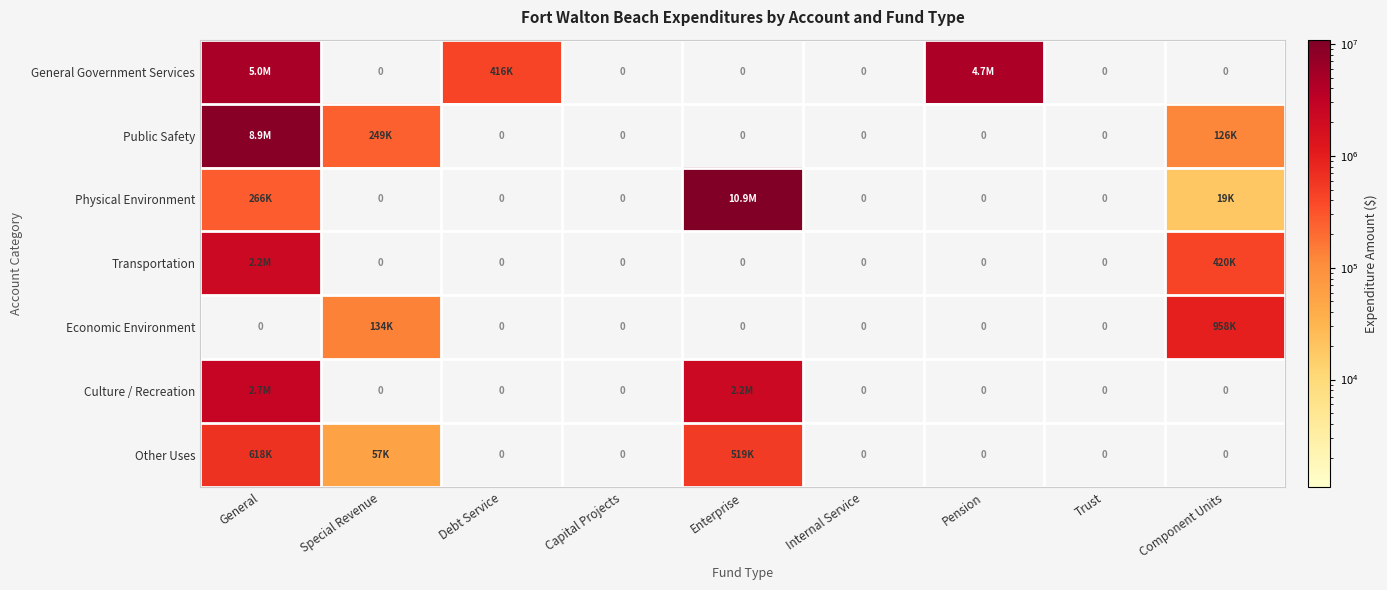

List the series in order of their peak value, lowest first.

Other Uses, Economic Environment, Transportation, Culture / Recreation, General Government Services, Public Safety, Physical Environment